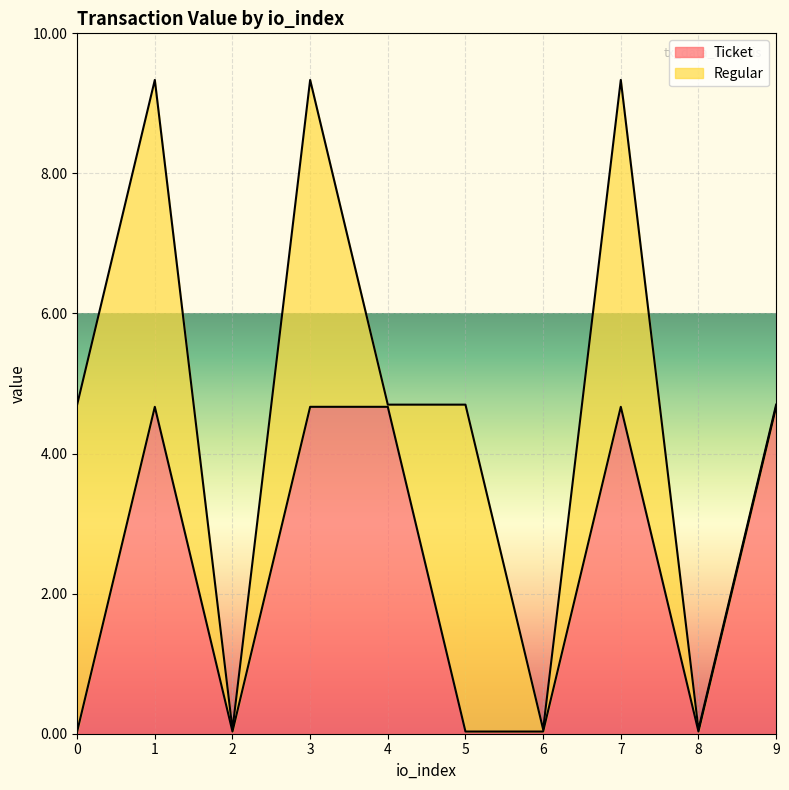

The value of Ticket at 6 is 0.0. True or false?

True